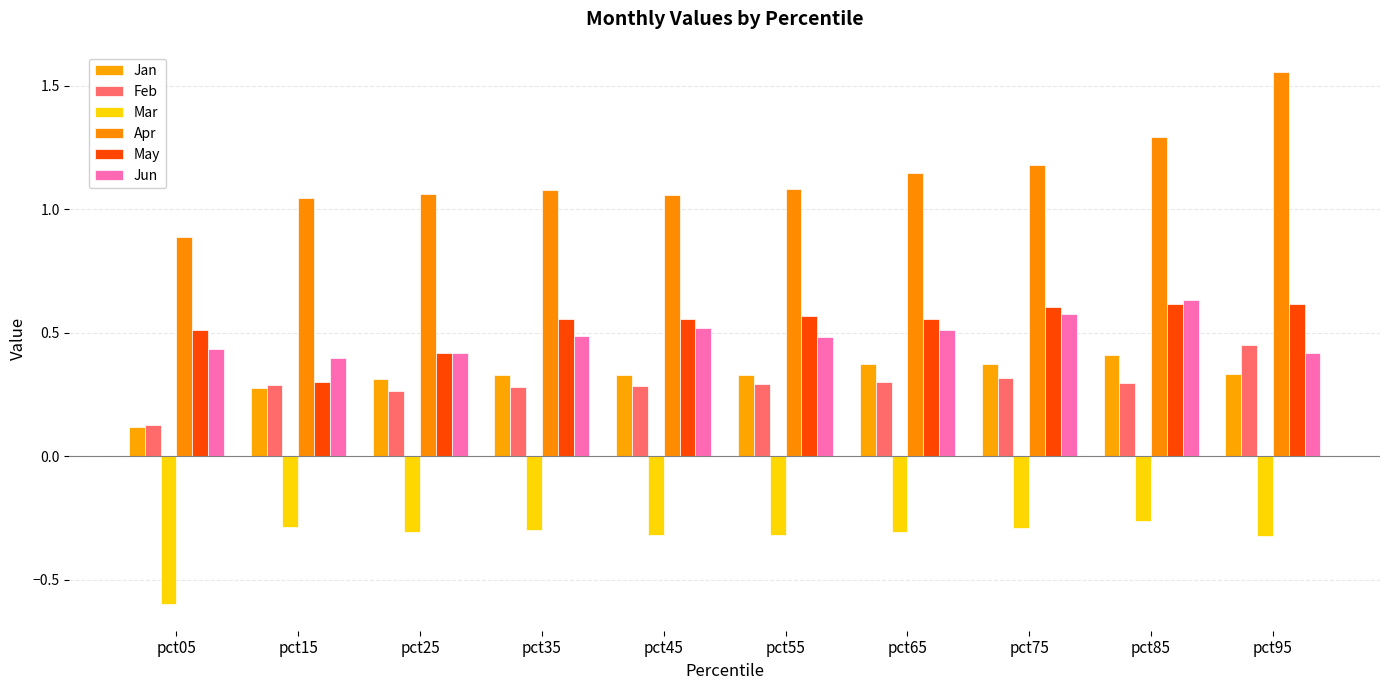

True or false: Jan has a value of 0.3 at pct35.

True